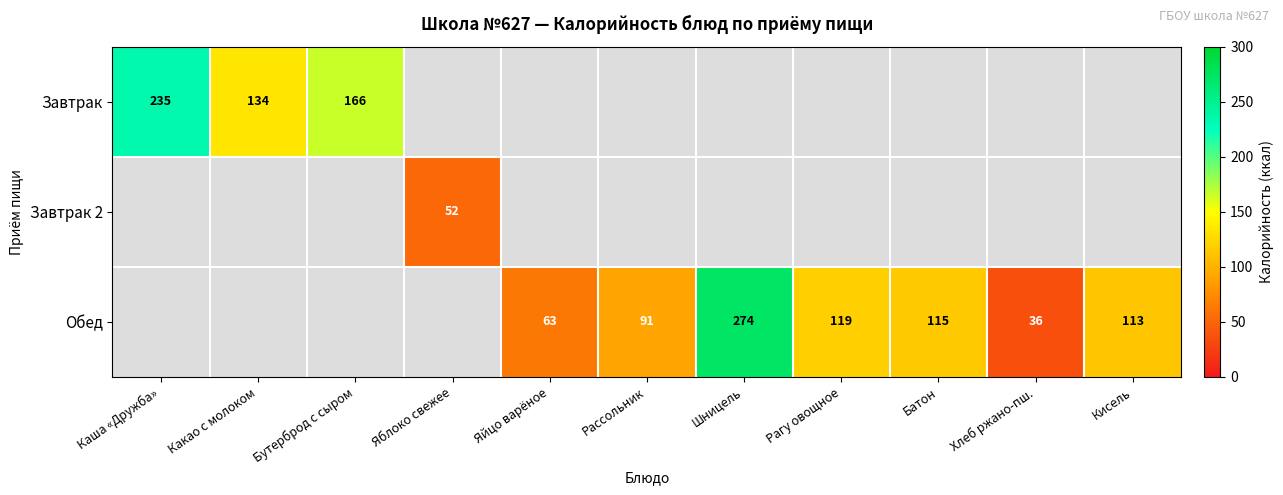

The value of Обед at Рассольник is 91. True or false?

True